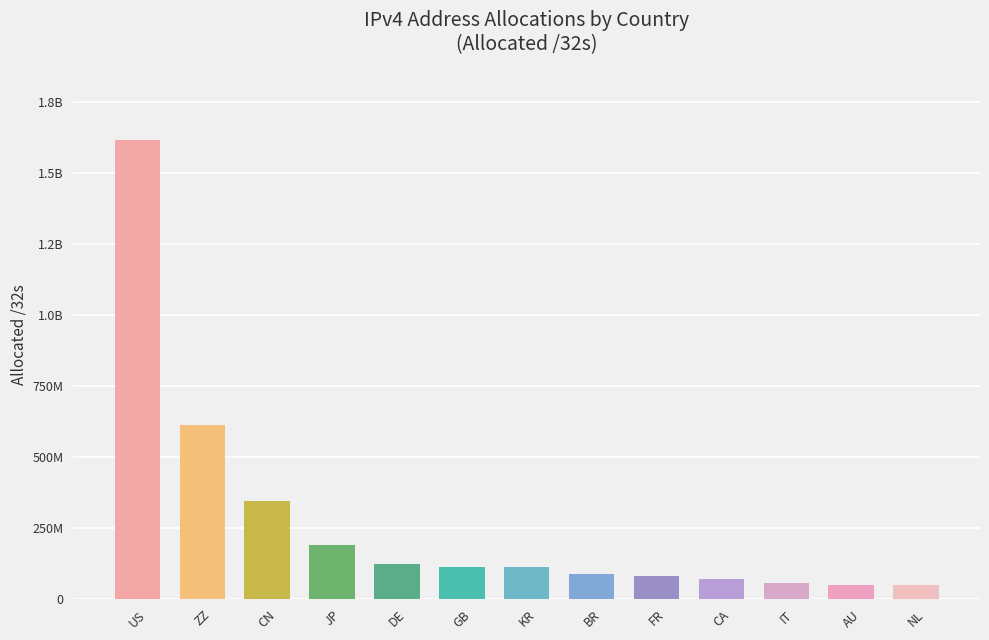

True or false: the data shows 1080137933 at US.

False